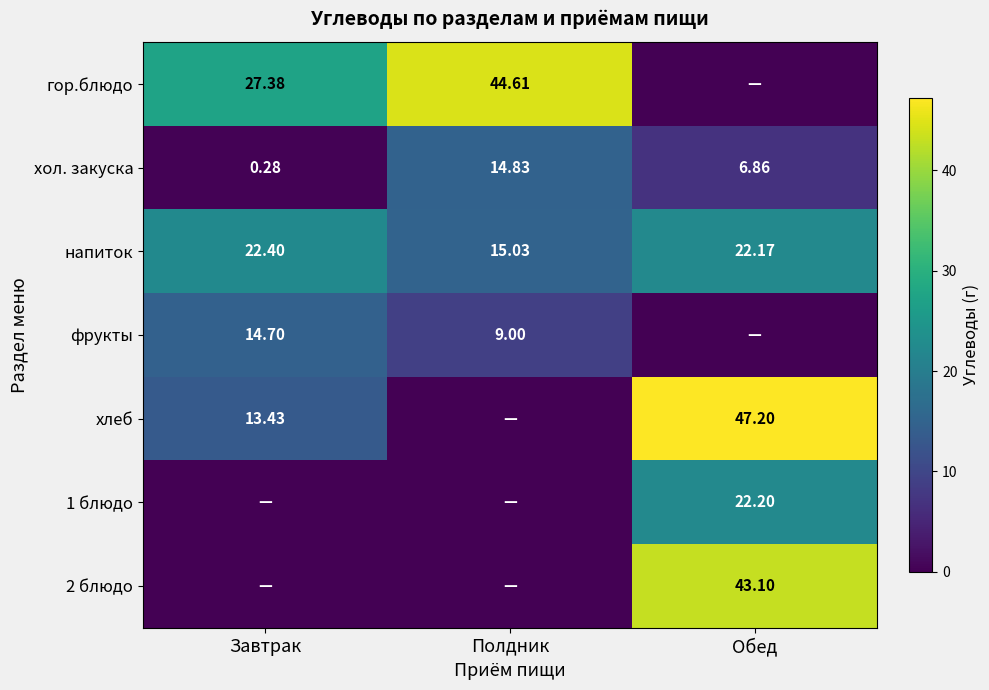

Where does the хол. закуска series first go above 6?

Полдник